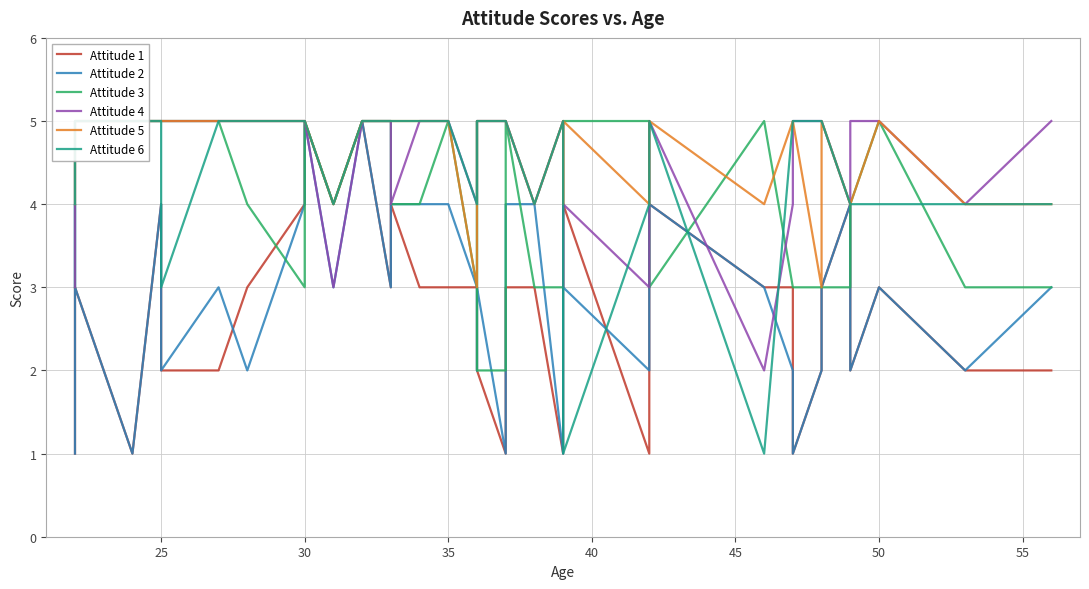

True or false: Attitude 5 and Attitude 4 cross at least once.

False